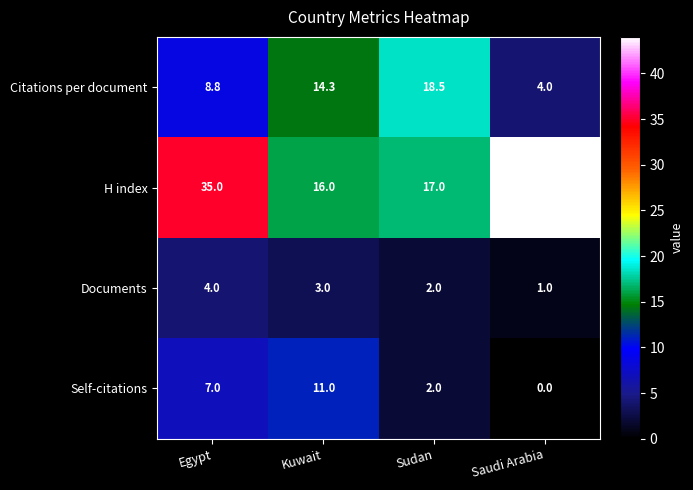

True or false: Citations per document has a value of 14.3 at Kuwait.

True